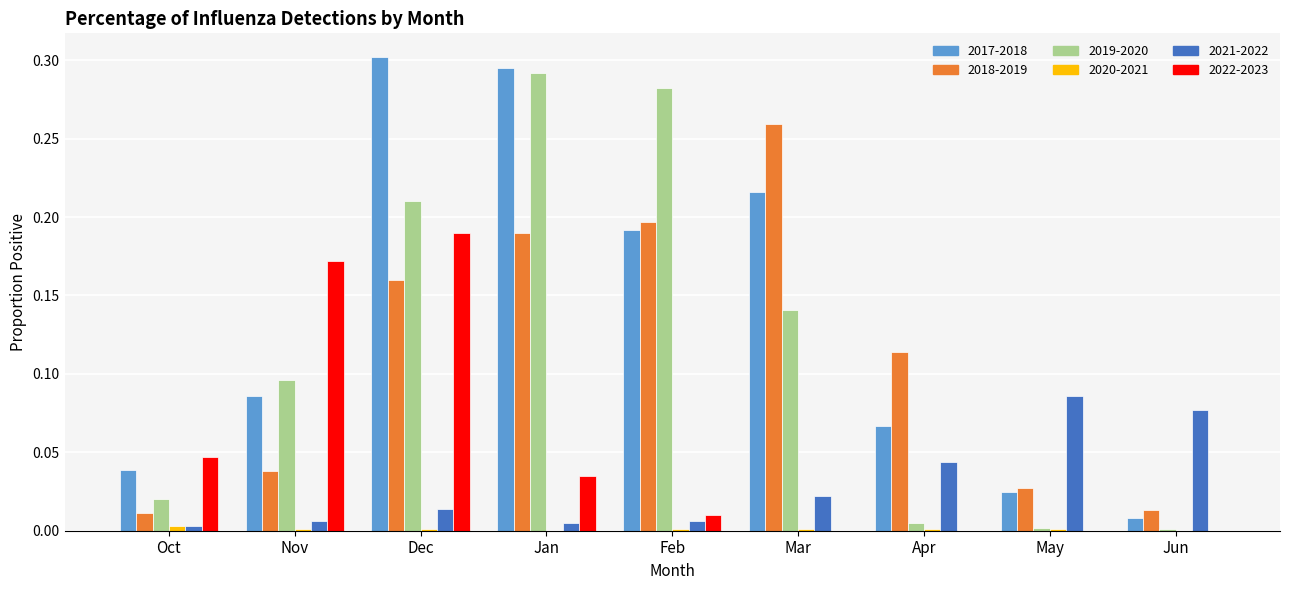

What is the sum of all 2022-2023 values?

0.5